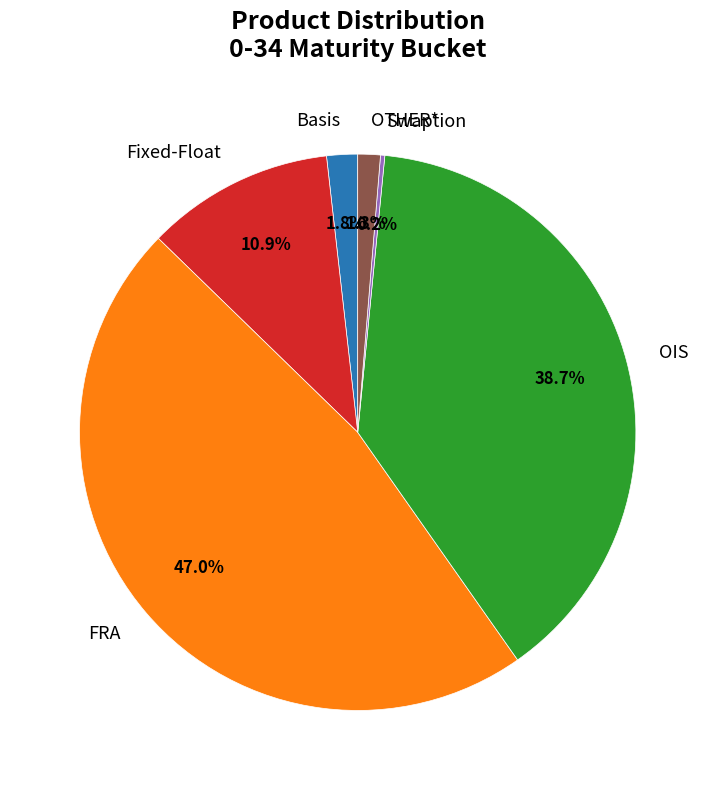

Which category has the biggest portion of the pie?

FRA